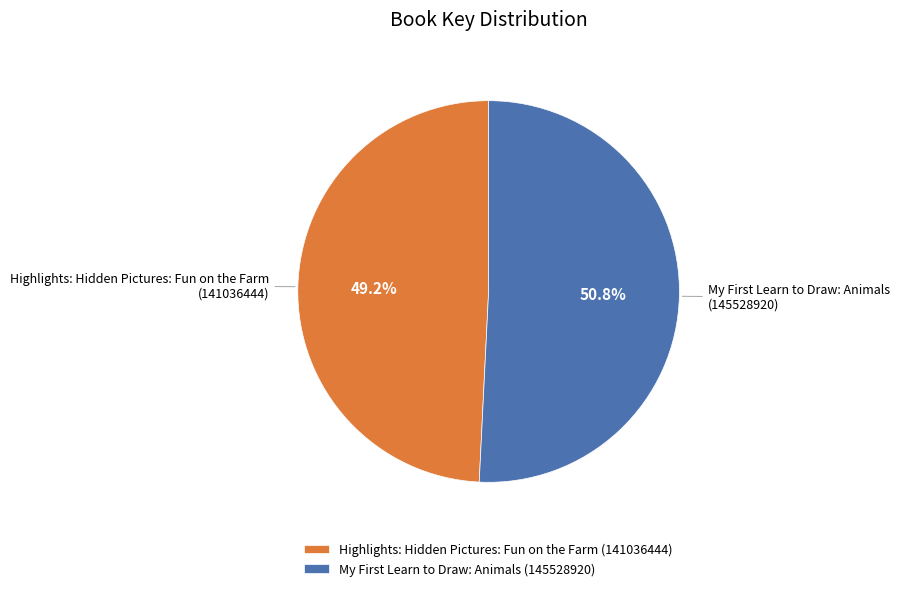

What portion of the pie excludes Highlights: Hidden Pictures: Fun on the Farm?

50.8%